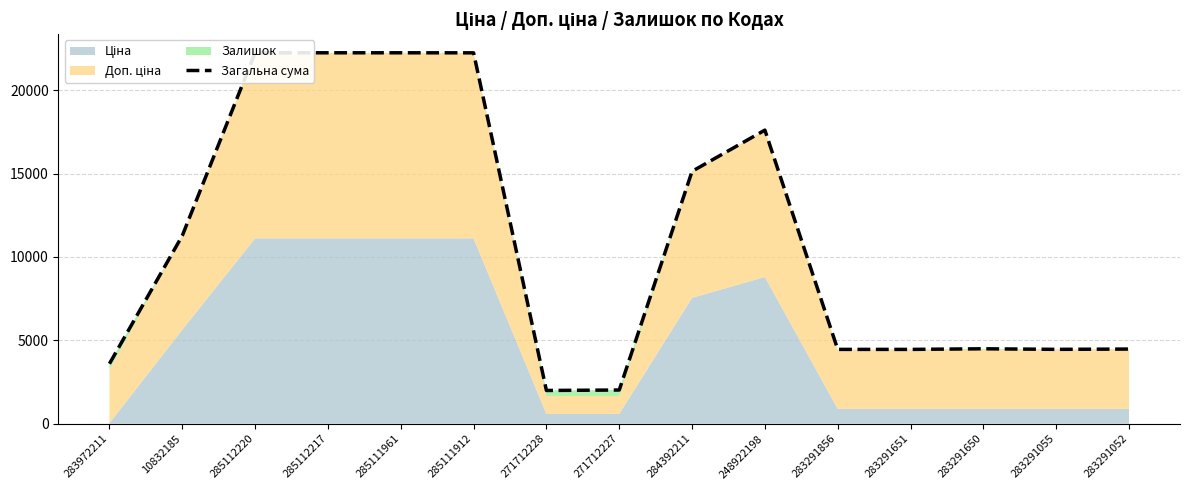

True or false: the data has more than 2 interior local peaks.

False